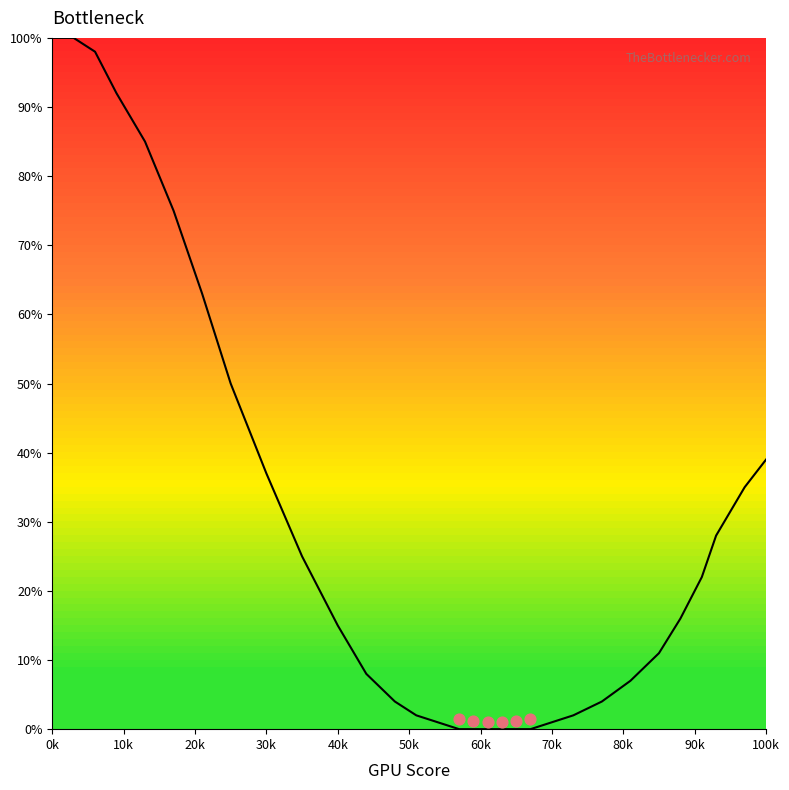

Which has a higher value, 30k or 70k?

30k